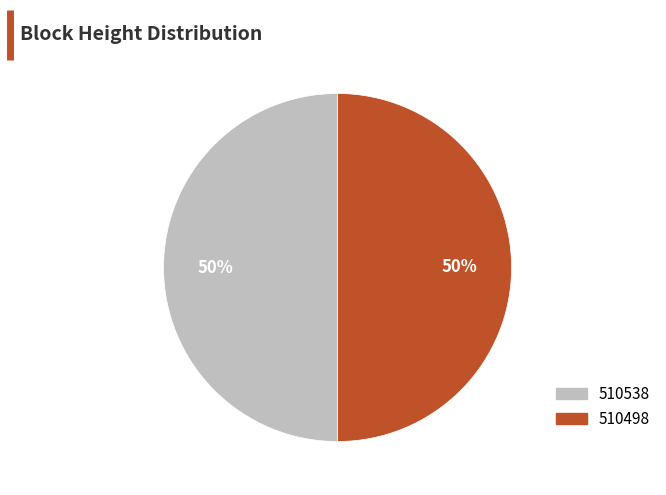

Approximately how many times larger is the value at 510538 compared to 510498?

1.0